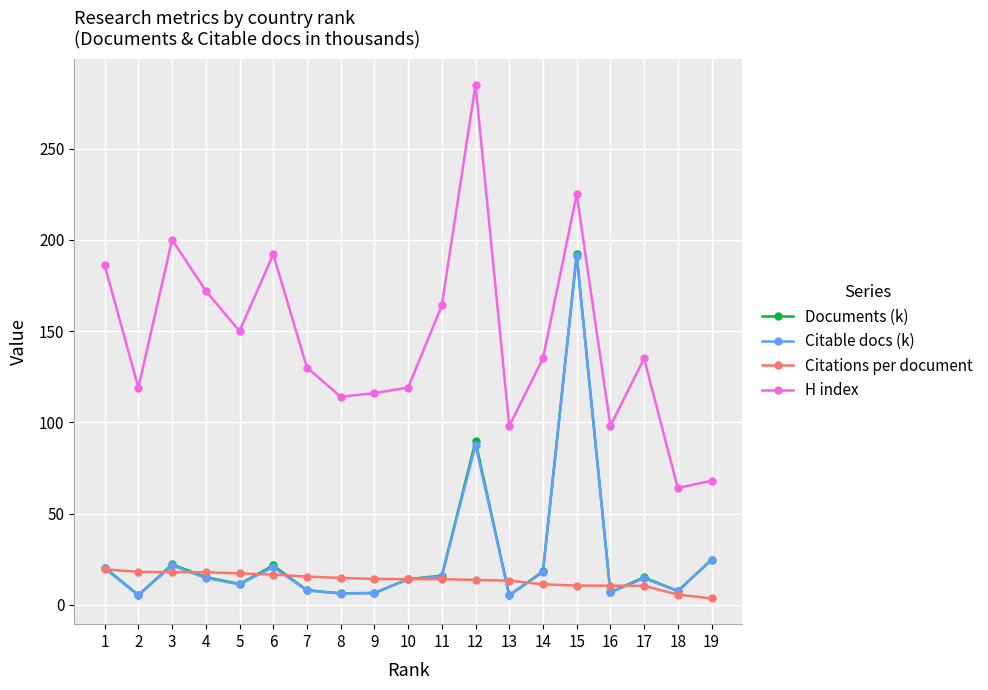

Is this an area chart (filled region under the line)?

No